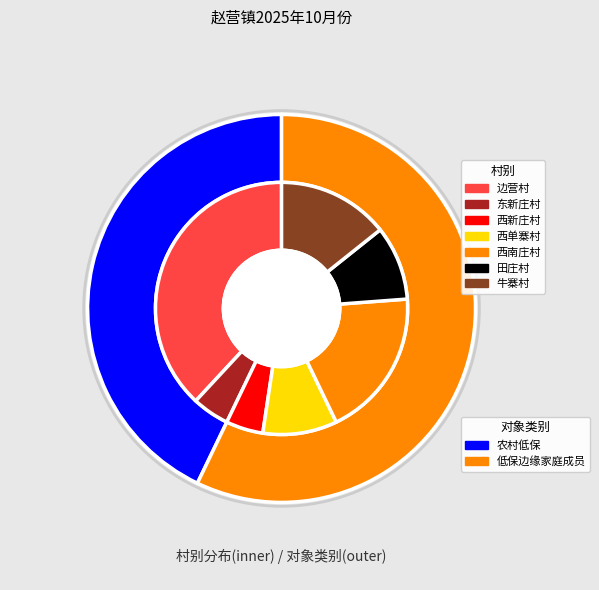

Count the number of slices in the pie.

7